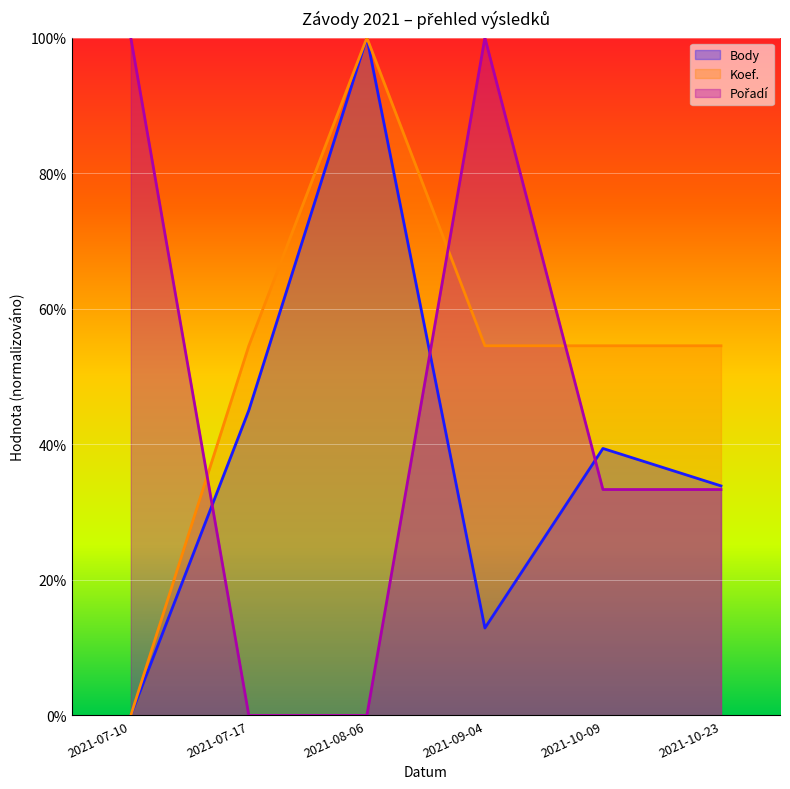

What are all the series names shown in the legend?

Body, Koef., Pořadí